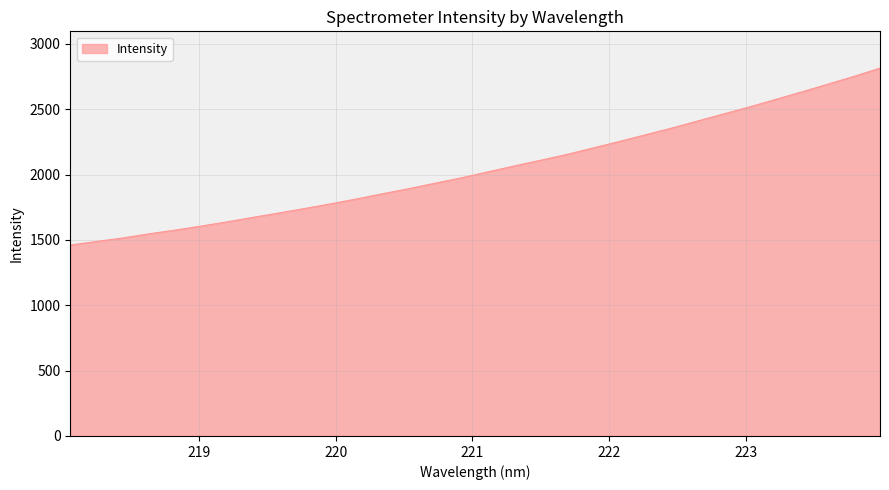

What is the smallest value displayed?

1460.5